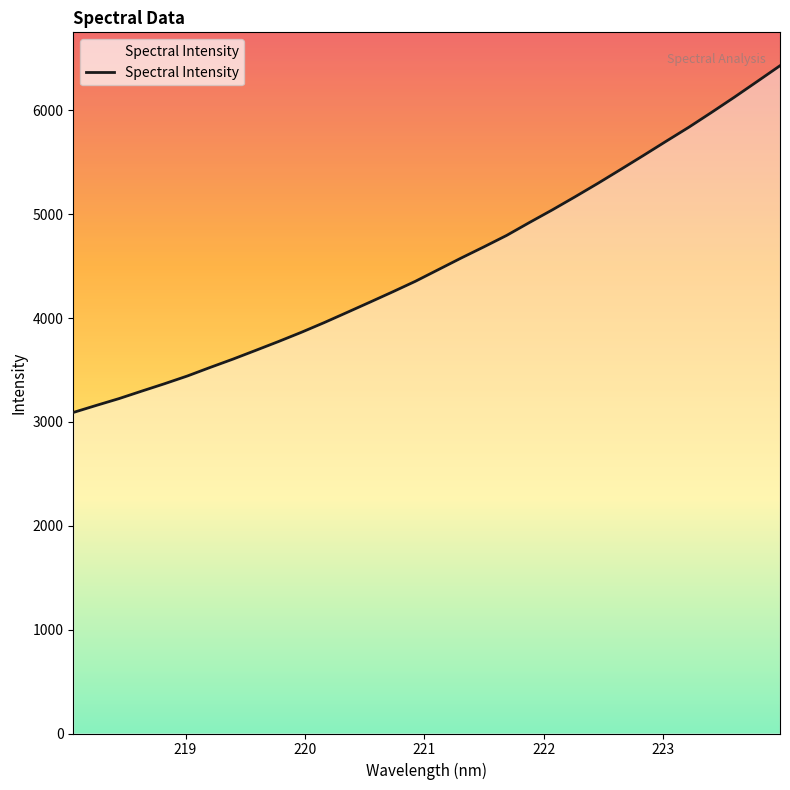

What is the smallest value displayed?

3090.5